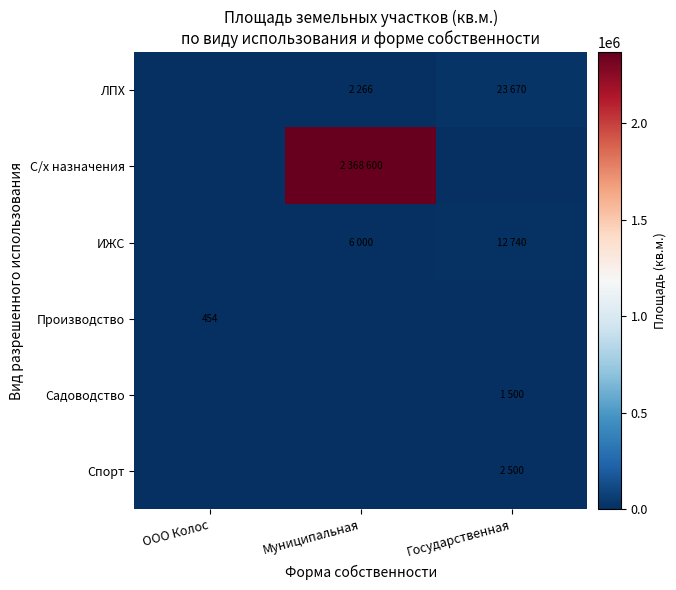

Is it true that ЛПХ equals 23670 at Государственная?

True